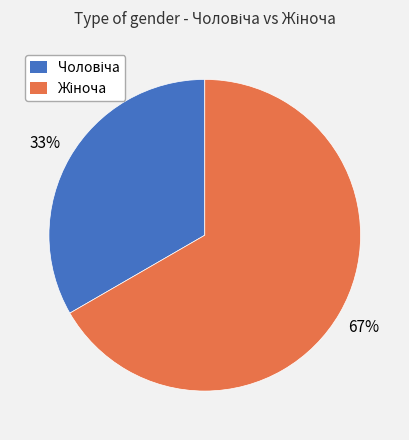

To the nearest percent, what is the average slice percentage?

50%